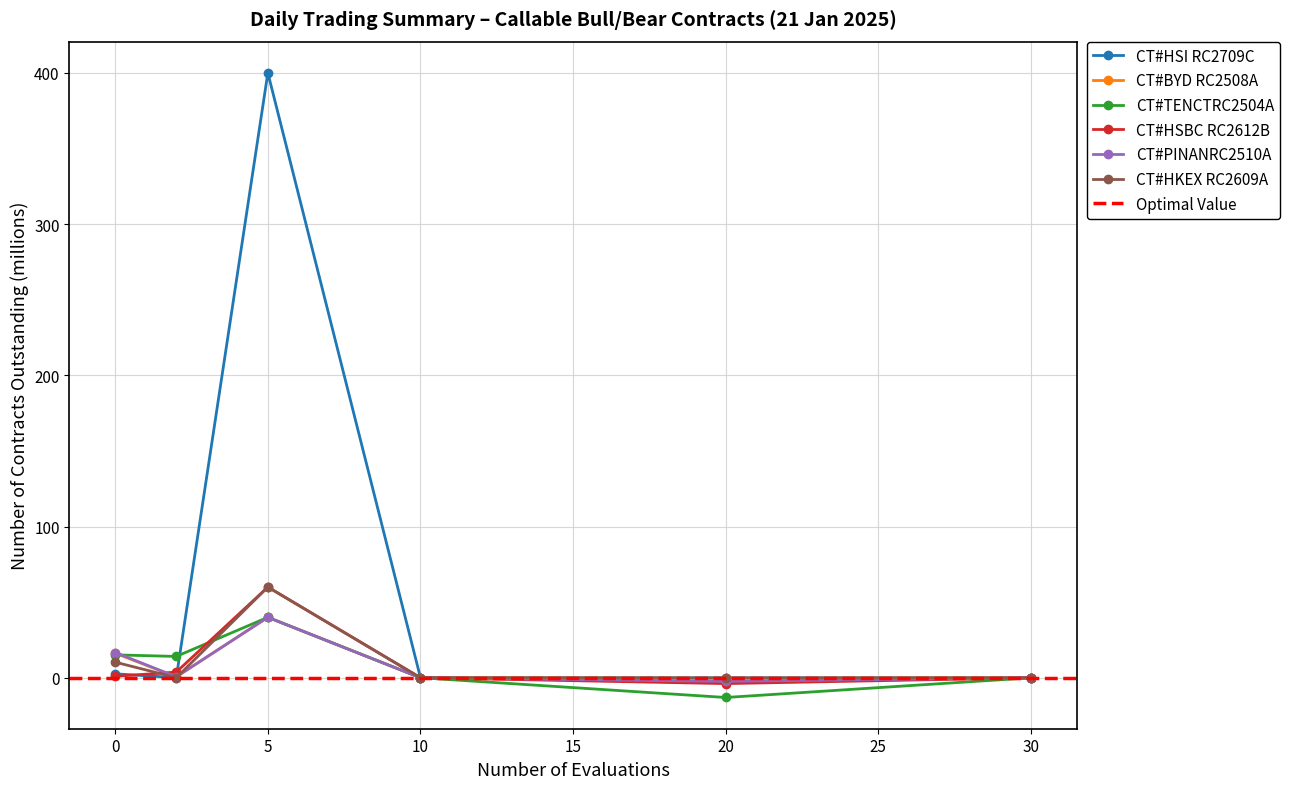

True or false: CT#HKEX RC2609A has more than 0 points higher than both neighbors.

True